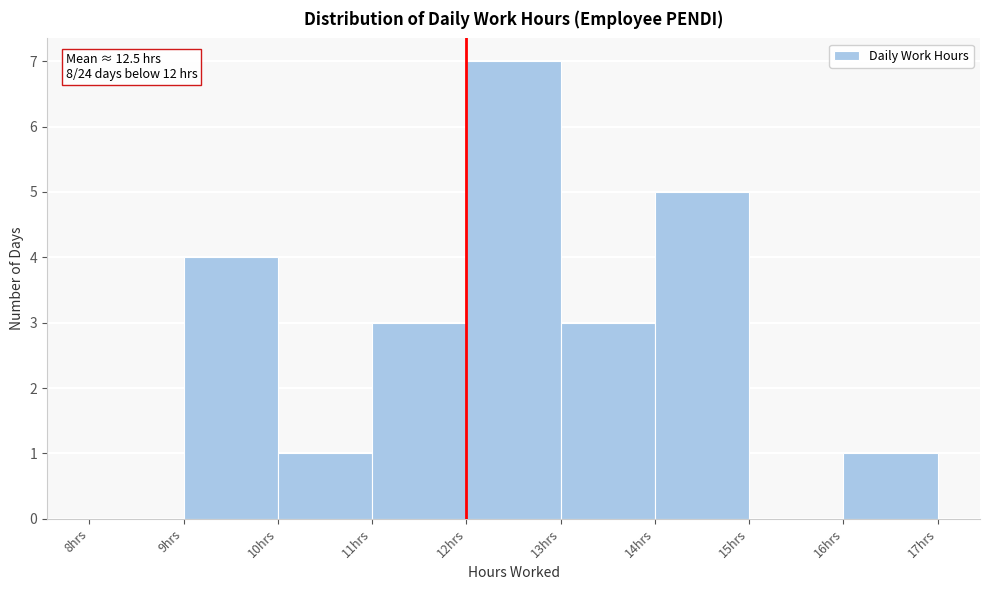

Over which range of the x-axis is the bar tallest?

12 to 13